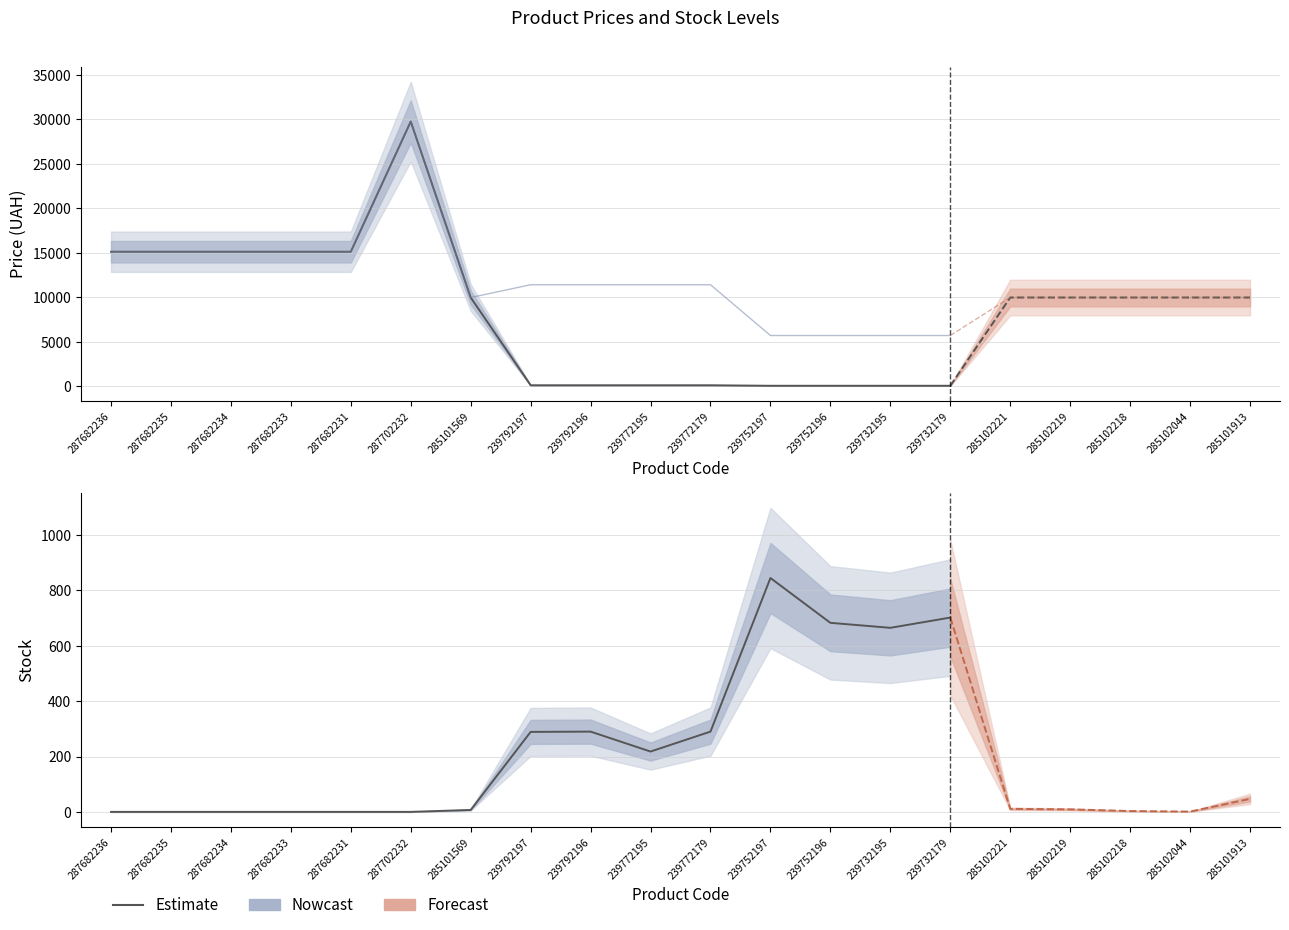

True or false: Доп. ціна and Залишок cross at least once.

False